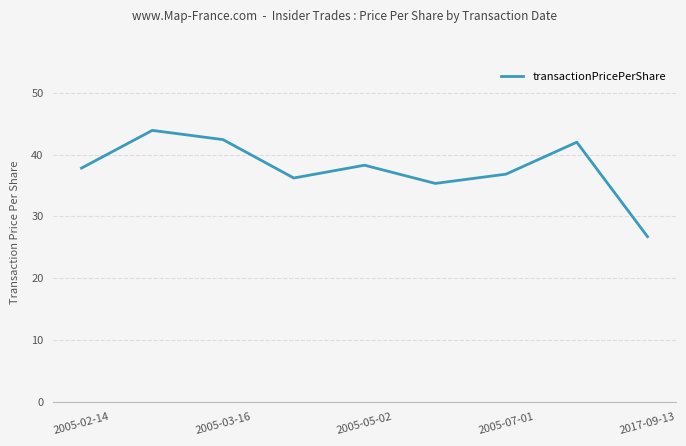

What is the greatest value displayed?

43.9